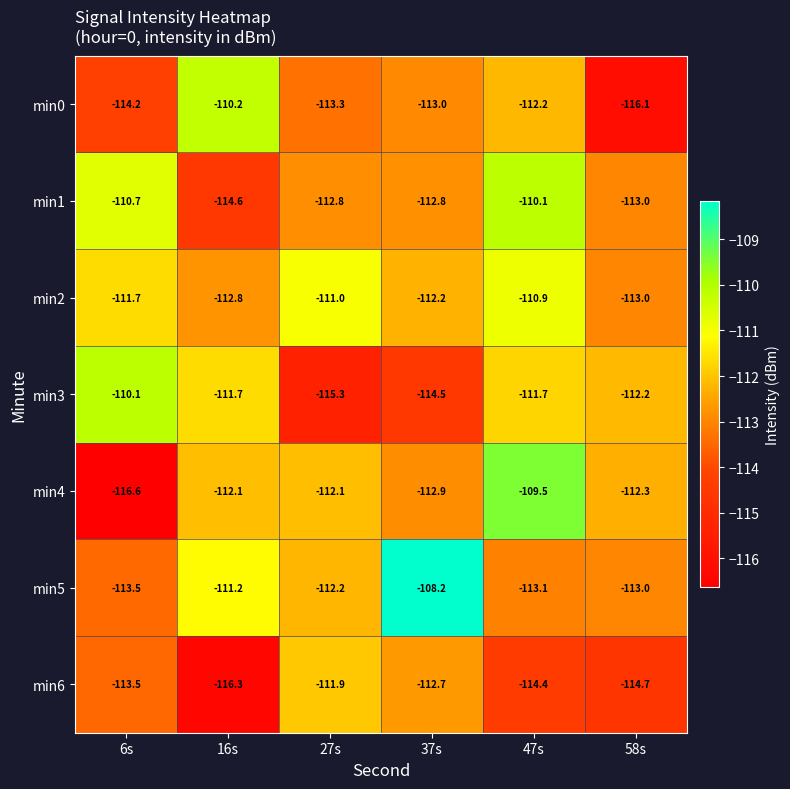

At which category is the sum across all series the highest?

47s